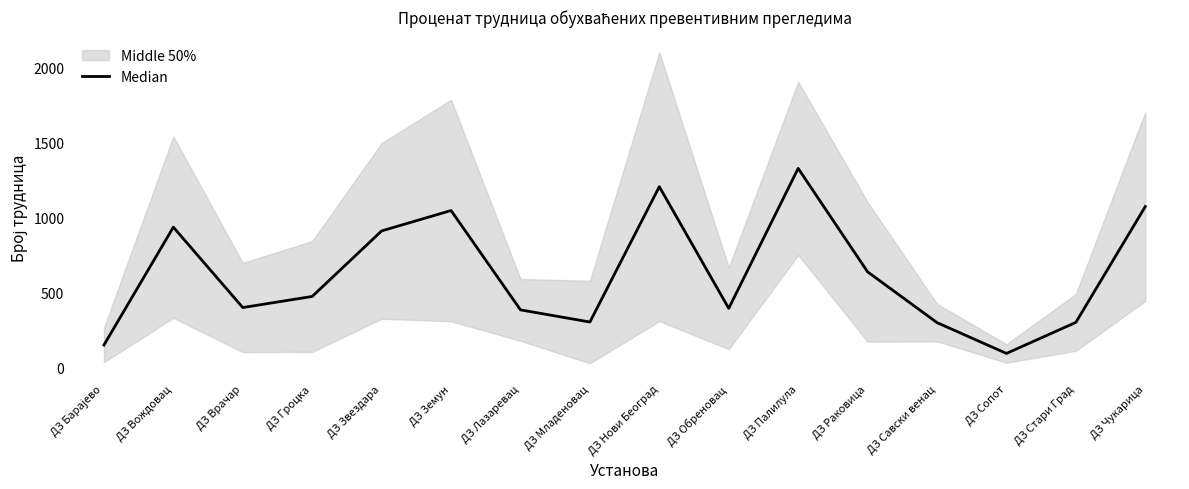

What is the label of the 15th point from the right?

ДЗ Вождовац